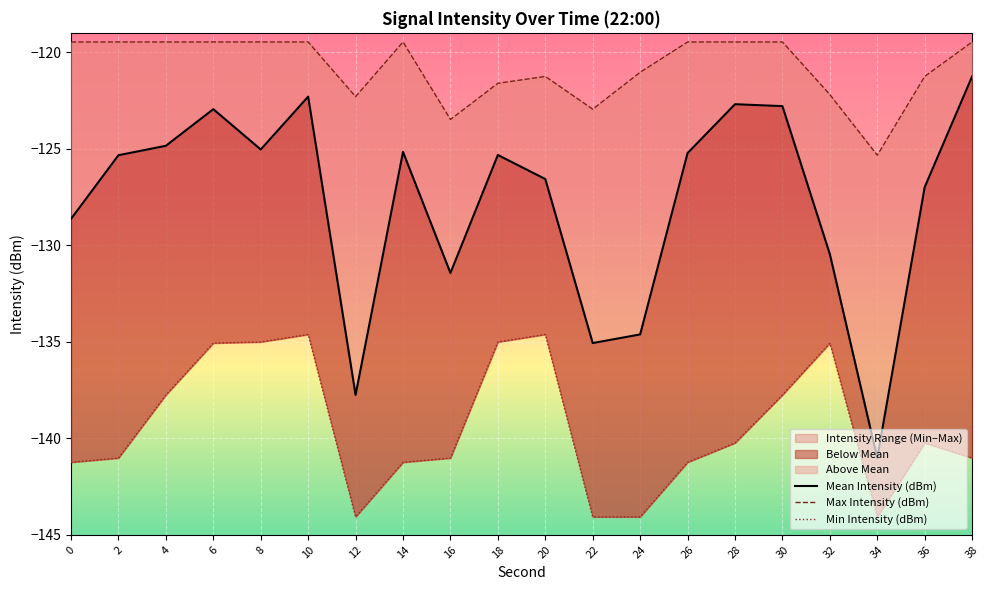

Between 30 and 16, which is larger?

30